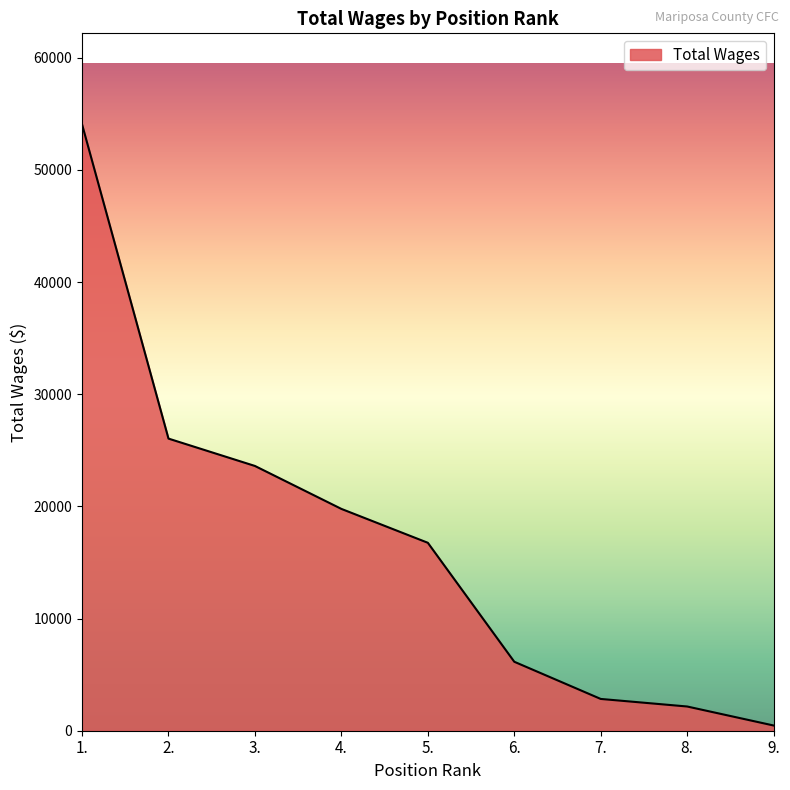

What is the difference between the values at 2. and 4.?

6269